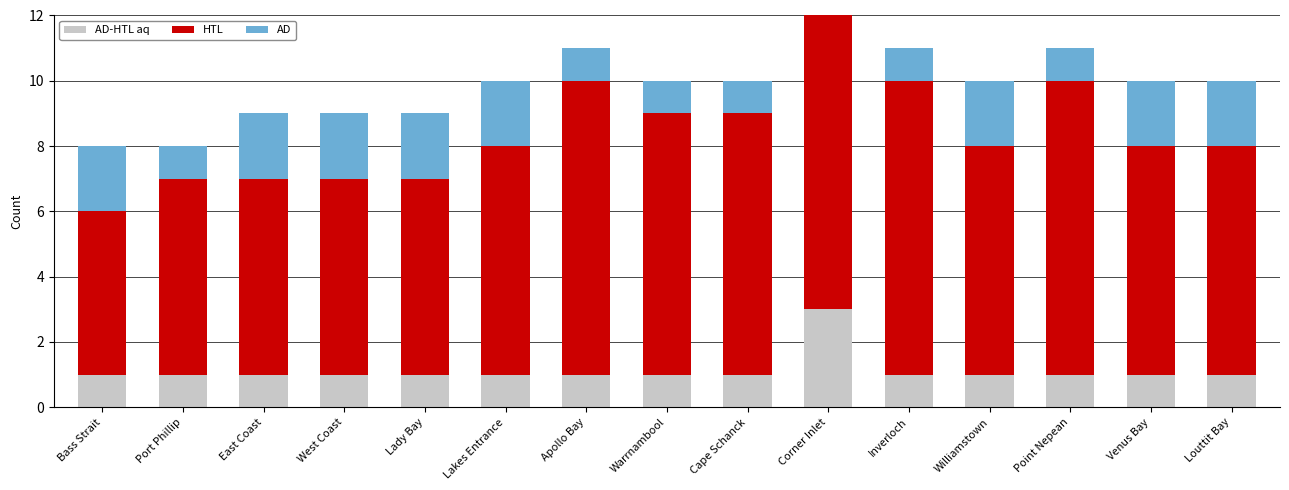

Reading left to right, what are all the values shown in this chart?

AD-HTL aq: Bass Strait=1	Port Phillip=1	East Coast=1	West Coast=1	Lady Bay=1	Lakes Entrance=1	Apollo Bay=1	Warrnambool=1	Cape Schanck=1	Corner Inlet=3	Inverloch=1	Williamstown=1	Point Nepean=1	Venus Bay=1	Louttit Bay=1
HTL: Bass Strait=5	Port Phillip=6	East Coast=6	West Coast=6	Lady Bay=6	Lakes Entrance=7	Apollo Bay=9	Warrnambool=8	Cape Schanck=8	Corner Inlet=9	Inverloch=9	Williamstown=7	Point Nepean=9	Venus Bay=7	Louttit Bay=7
AD: Bass Strait=2	Port Phillip=1	East Coast=2	West Coast=2	Lady Bay=2	Lakes Entrance=2	Apollo Bay=1	Warrnambool=1	Cape Schanck=1	Corner Inlet=1	Inverloch=1	Williamstown=2	Point Nepean=1	Venus Bay=2	Louttit Bay=2